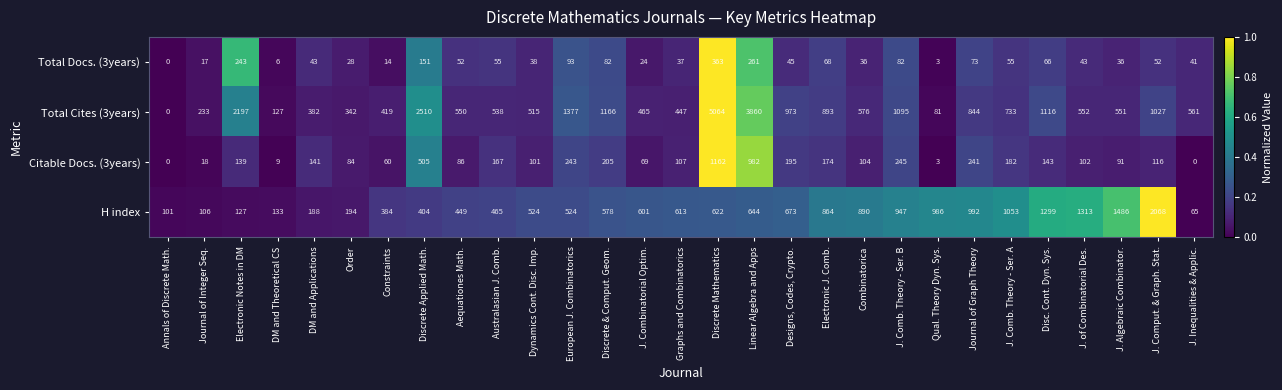

How many series are shown in this chart?

4